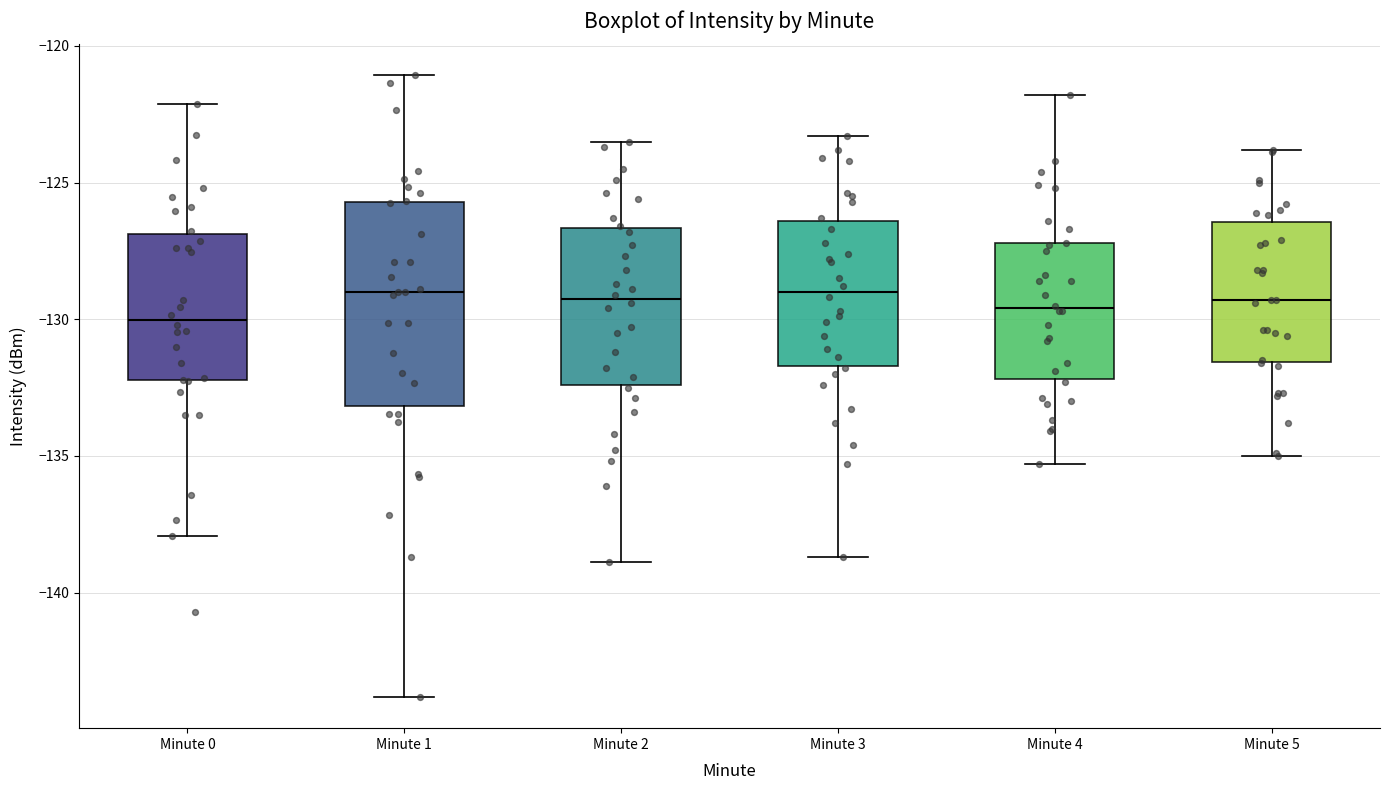

Comparing the boxes themselves (not the whiskers), which one is the tallest?

Minute 1